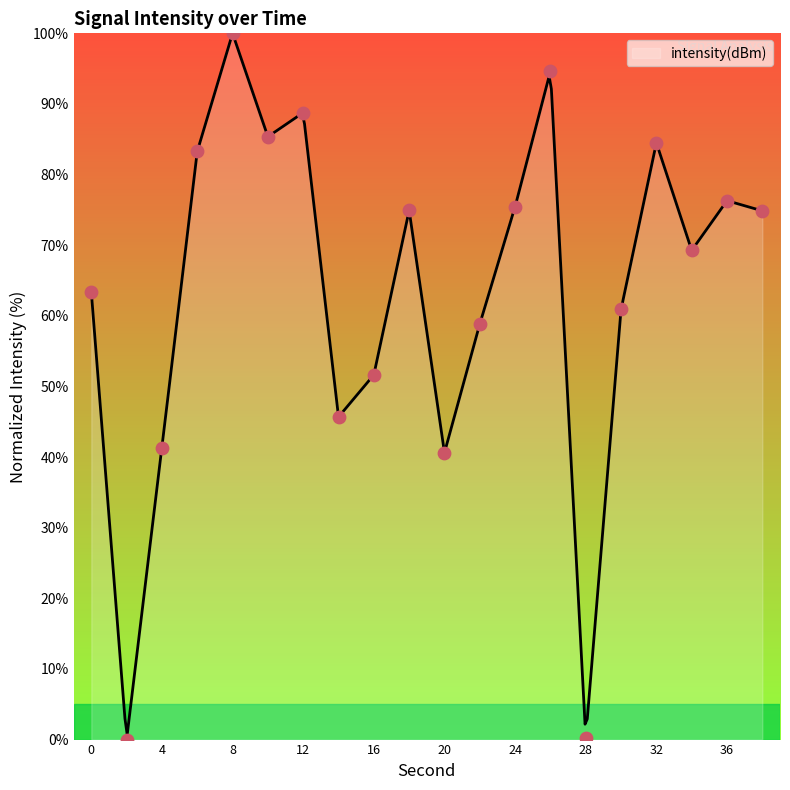

Between 12 and 16, which is larger?

12